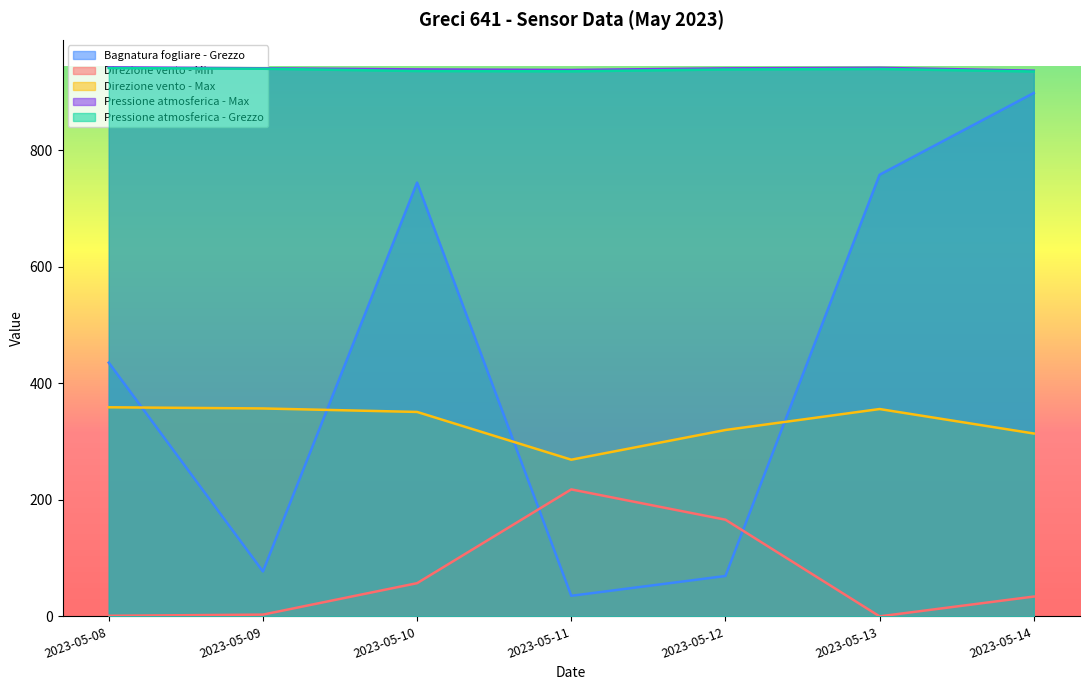

What are all the series names shown in the legend?

Bagnatura fogliare - Grezzo, Direzione vento - Min, Direzione vento - Max, Pressione atmosferica - Max, Pressione atmosferica - Grezzo